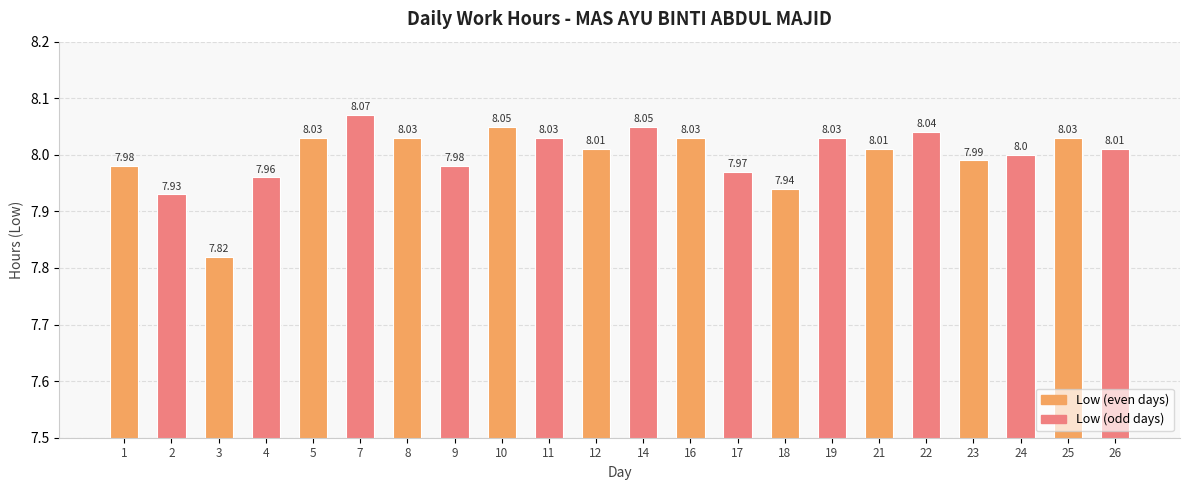

Approximately how many times larger is the value at 9 compared to 17?

1.0